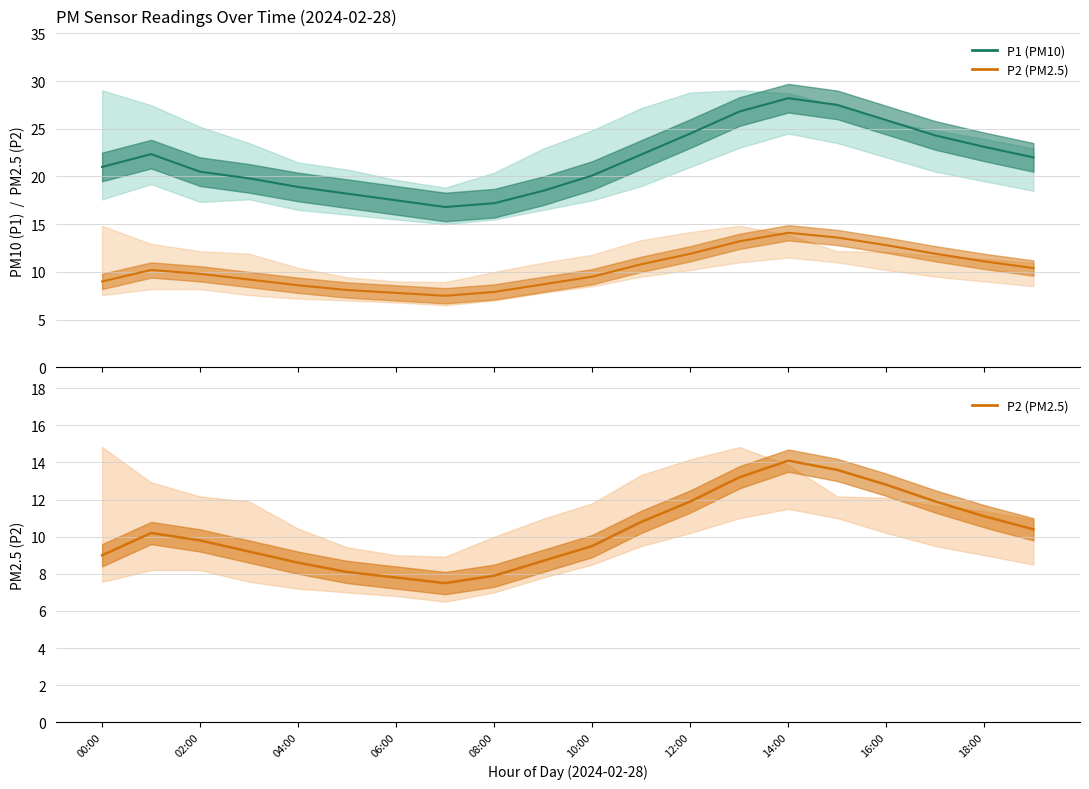

How many data points in P2 (PM2.5) are less than 10?

10